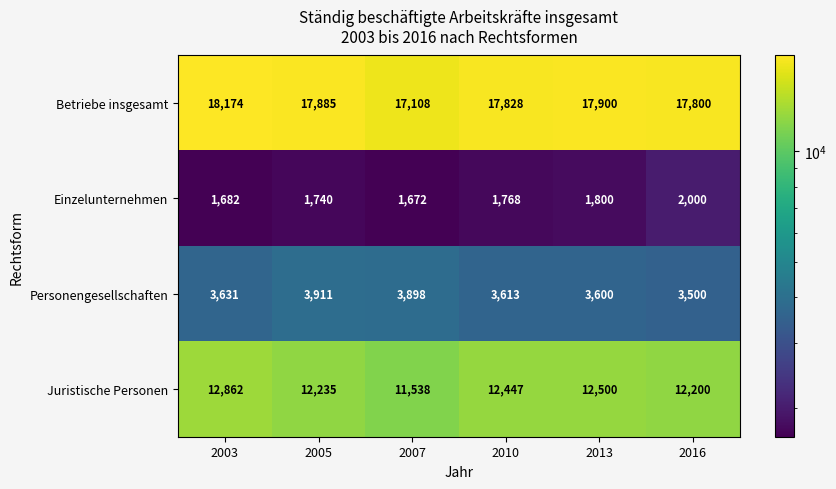

Reading right to left, what are all the values shown in this chart?

Betriebe insgesamt: 2016=17800	2013=17900	2010=17828	2007=17108	2005=17885	2003=18174
Einzelunternehmen: 2016=2000	2013=1800	2010=1768	2007=1672	2005=1740	2003=1682
Personengesellschaften: 2016=3500	2013=3600	2010=3613	2007=3898	2005=3911	2003=3631
Juristische Personen: 2016=12200	2013=12500	2010=12447	2007=11538	2005=12235	2003=12862